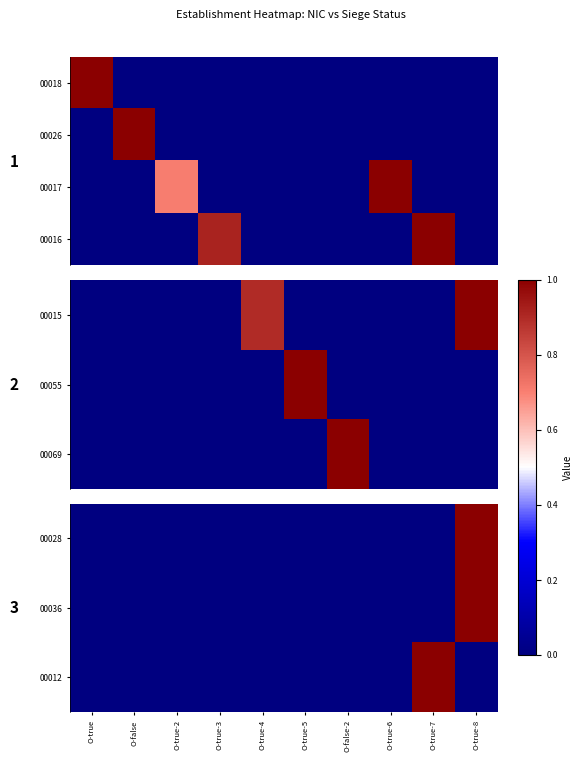

What is the sum of all 00036 values?

1.0